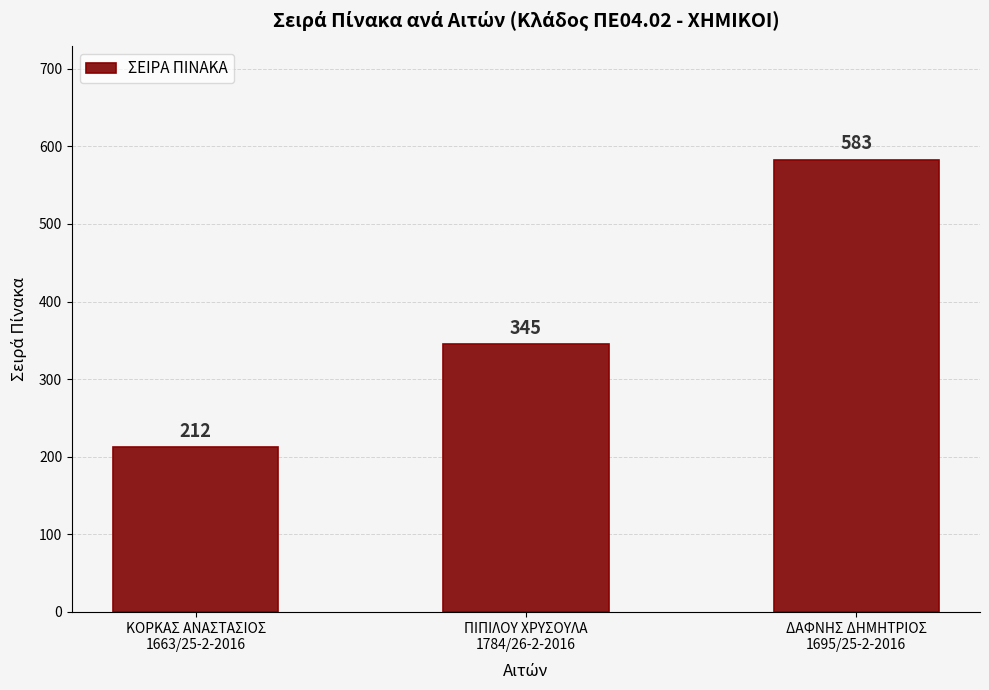

Count the values in the range 212 to 583.

3